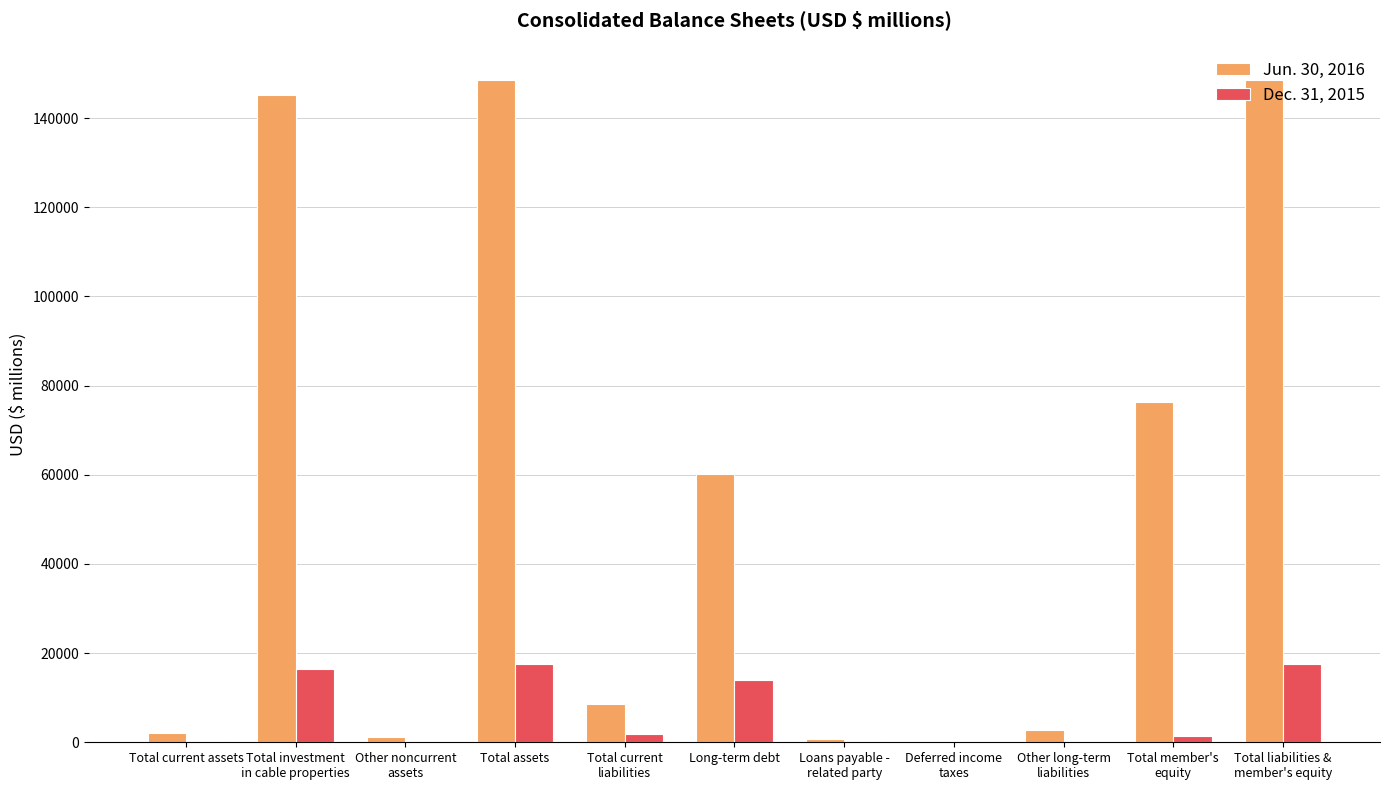

Are the bars grouped side by side (vs. stacked)?

Yes